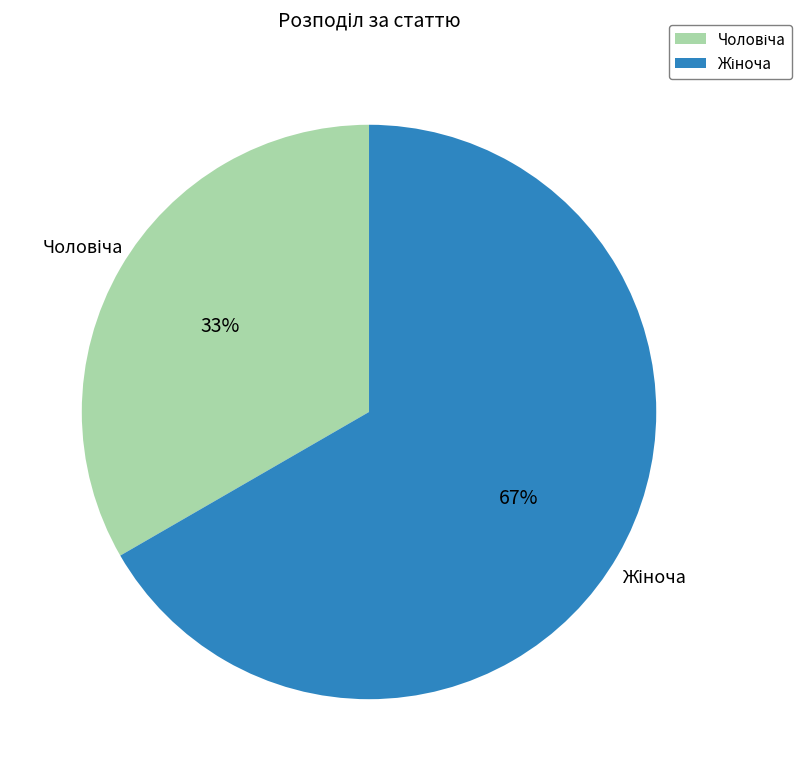

Does any single category account for the majority?

Yes